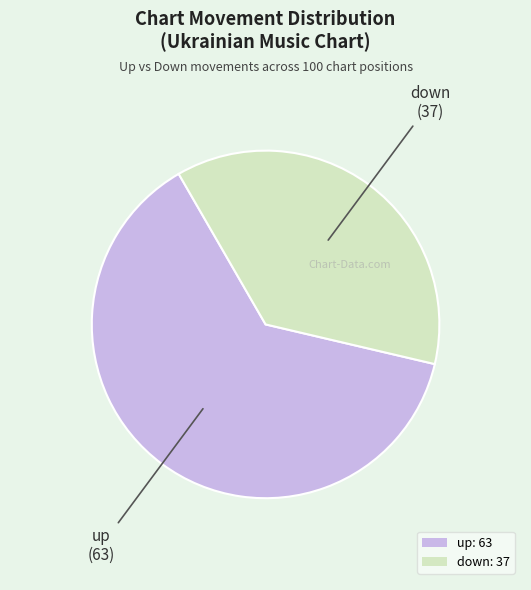

True or false: up accounts for 63% of the total.

True